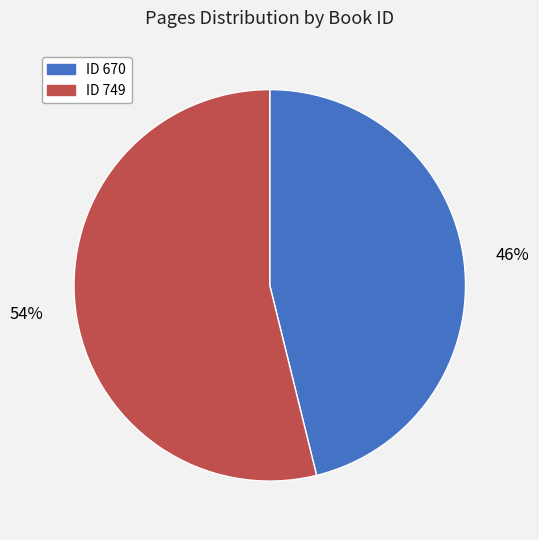

Is there a majority slice in this chart?

Yes